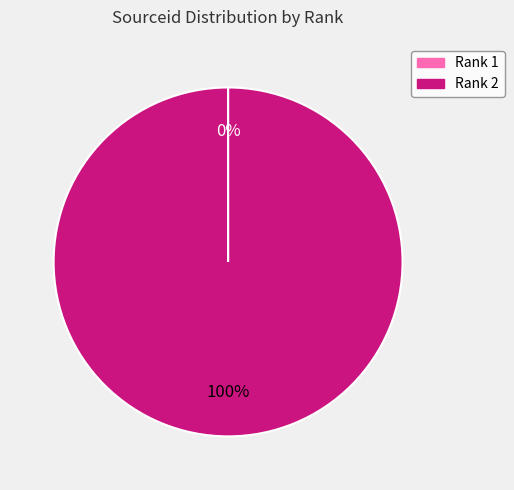

What percentage is the Rank 2 slice, to the nearest percent?

100%